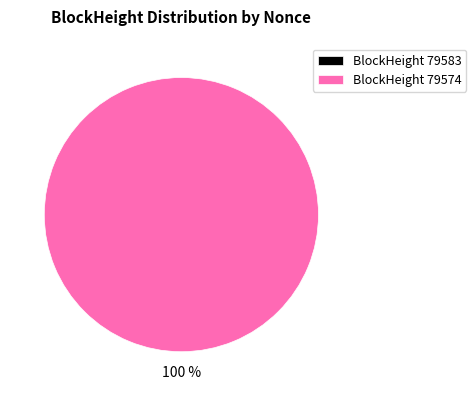

Rank the categories by value from highest to lowest.

79574, 79583